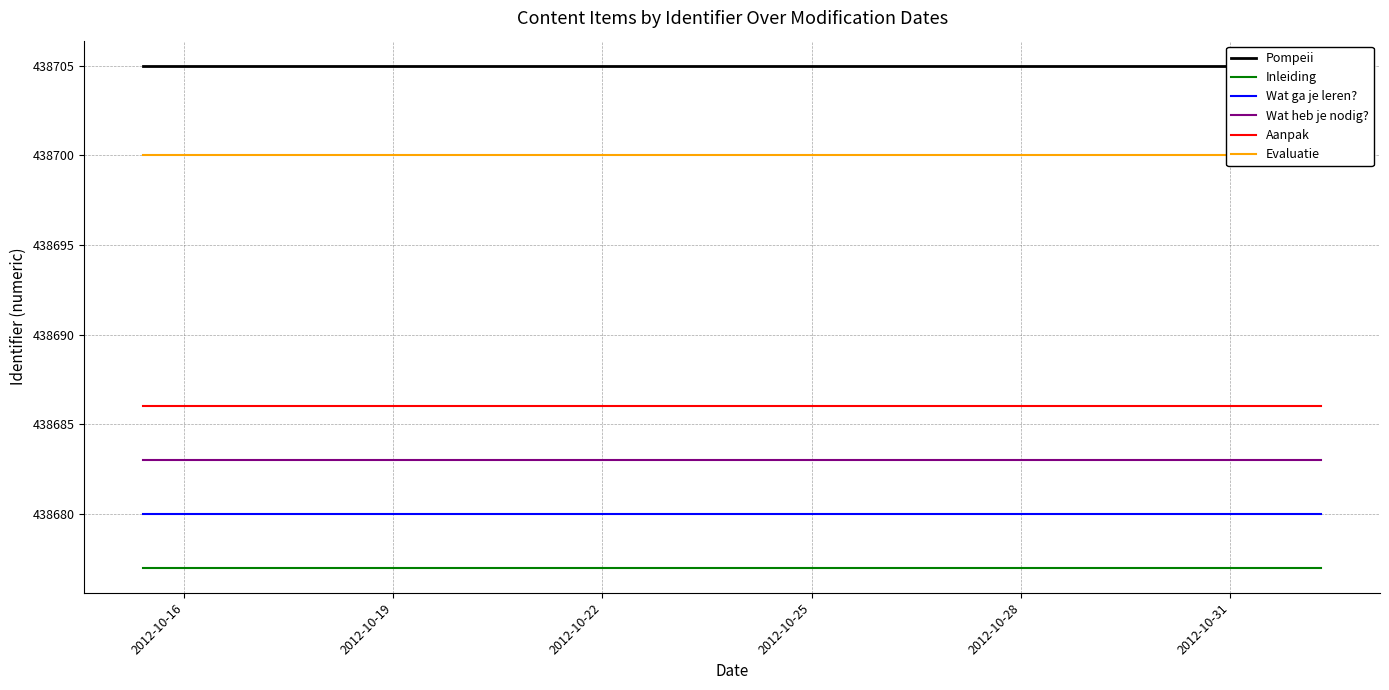

True or false: Wat ga je leren? has more than 0 points higher than both neighbors.

False